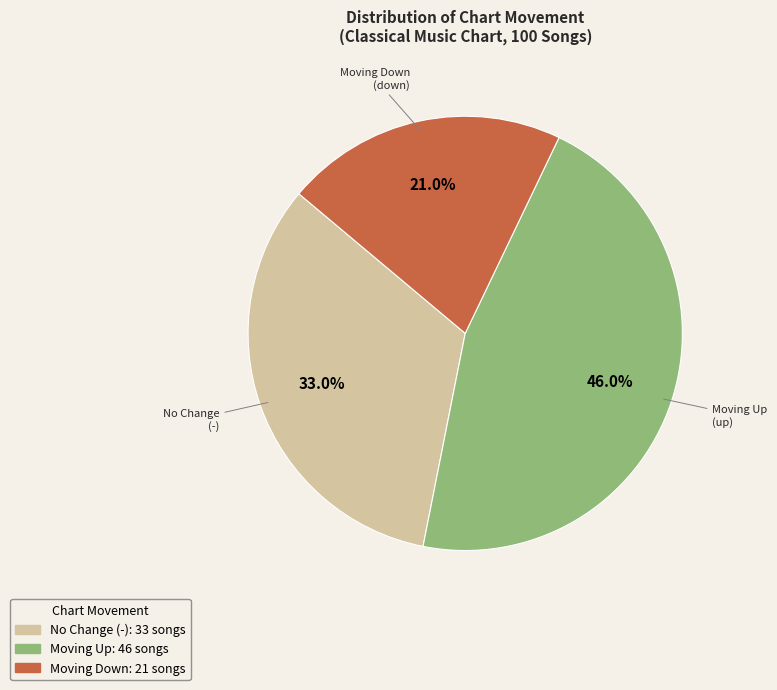

Is there a majority slice in this chart?

No